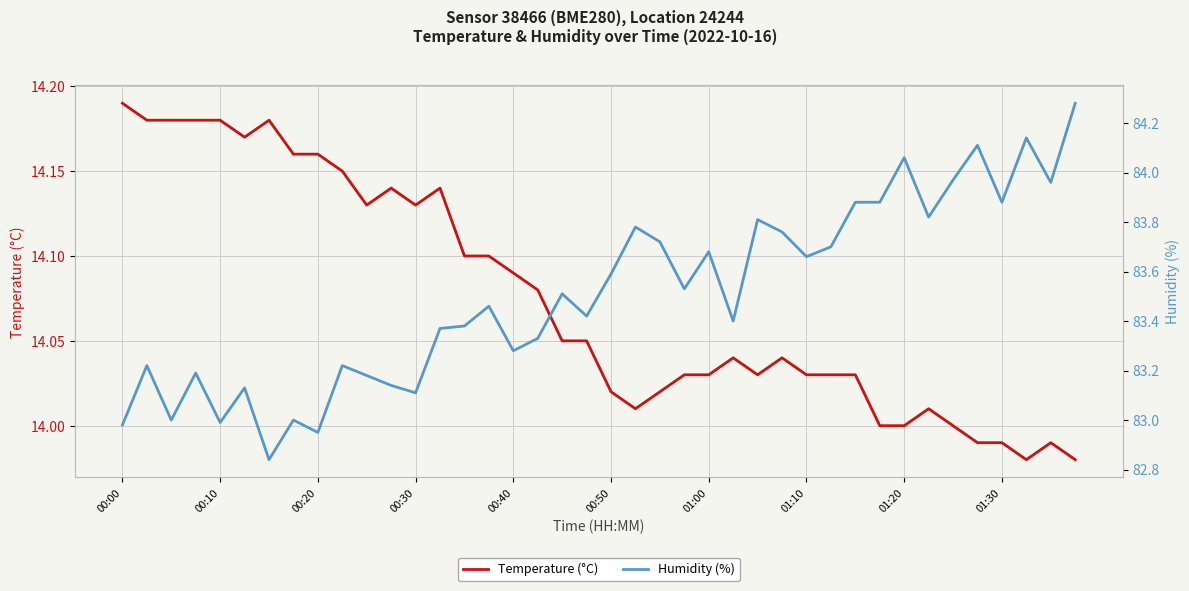

What are all the series names shown in the legend?

Temperature (°C), Humidity (%)